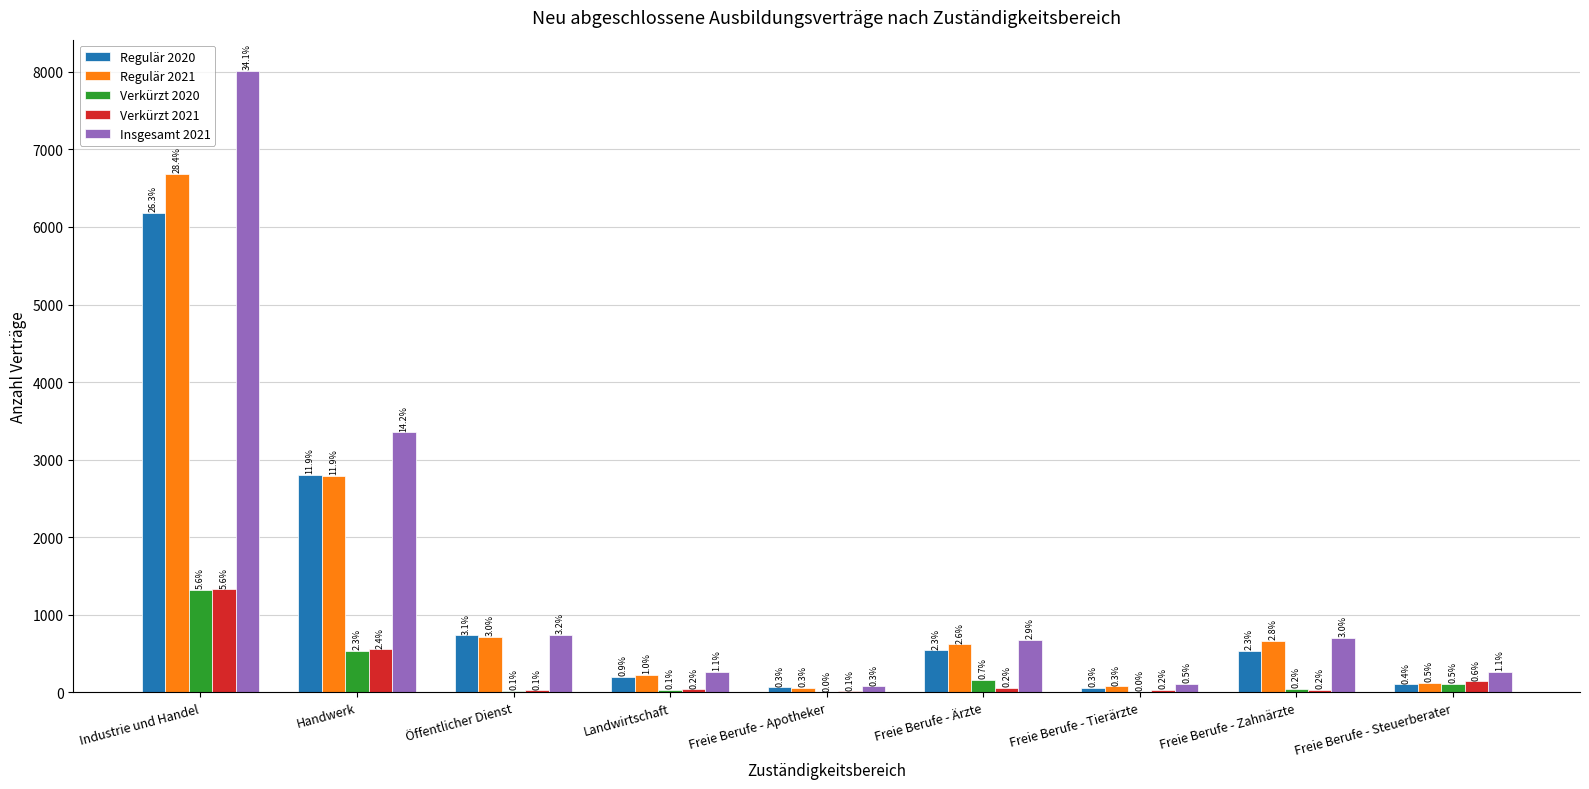

How many groups of bars are there?

9